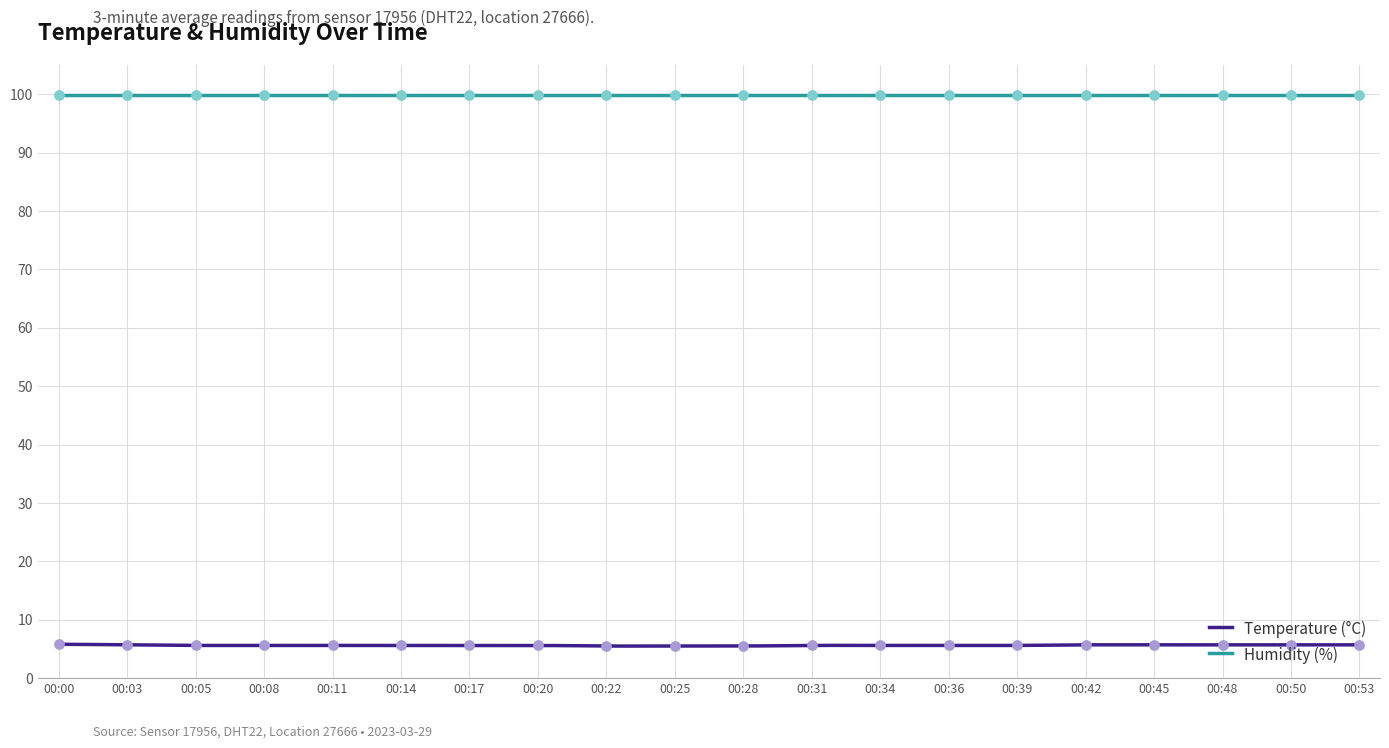

Which has a higher value, 00:31 or 00:08?

00:31